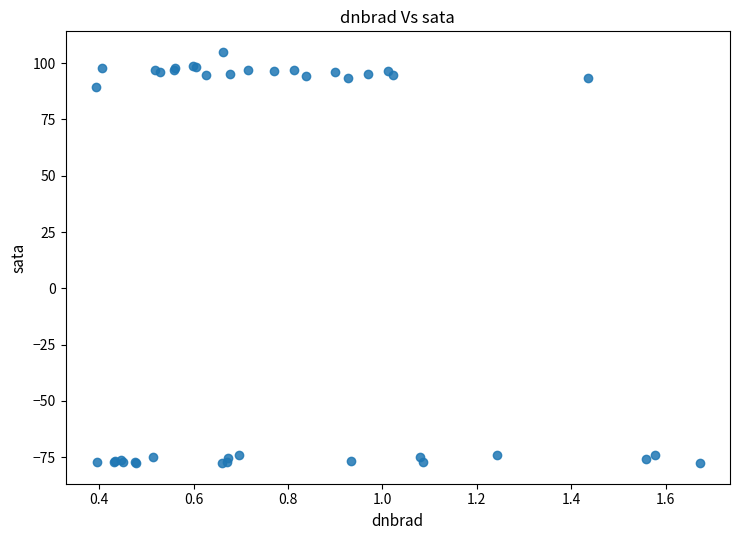

What Y value in the scatter plot is closest to 13?

89.4